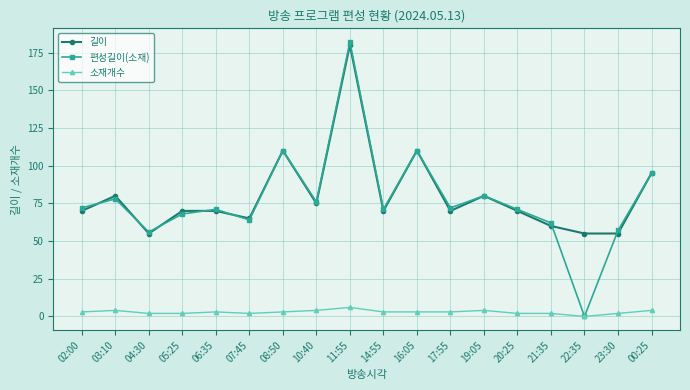

How many interior local peaks does the 편성길이(소재) series have?

6